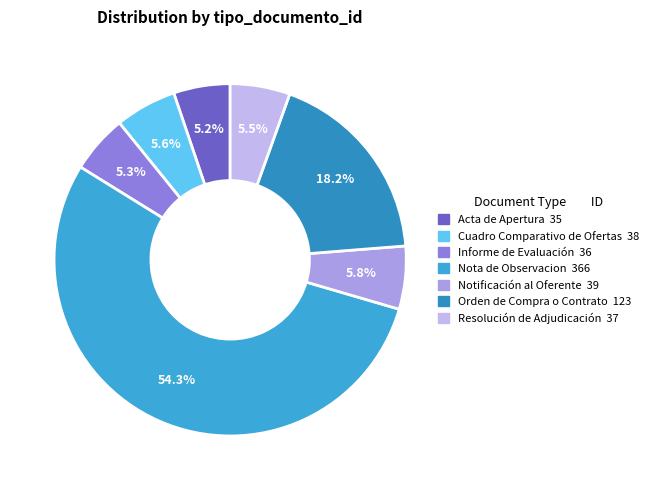

The Orden de Compra o Contrato slice represents 18% of the pie. True or false?

True